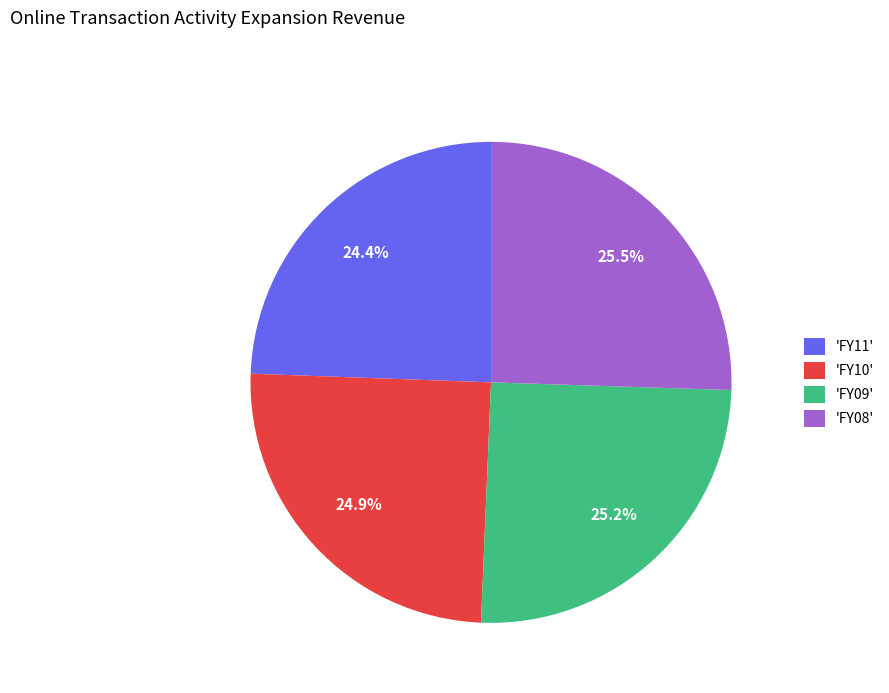

Combined, what portion of the pie is 'FY09' and 'FY08'?

50.7%